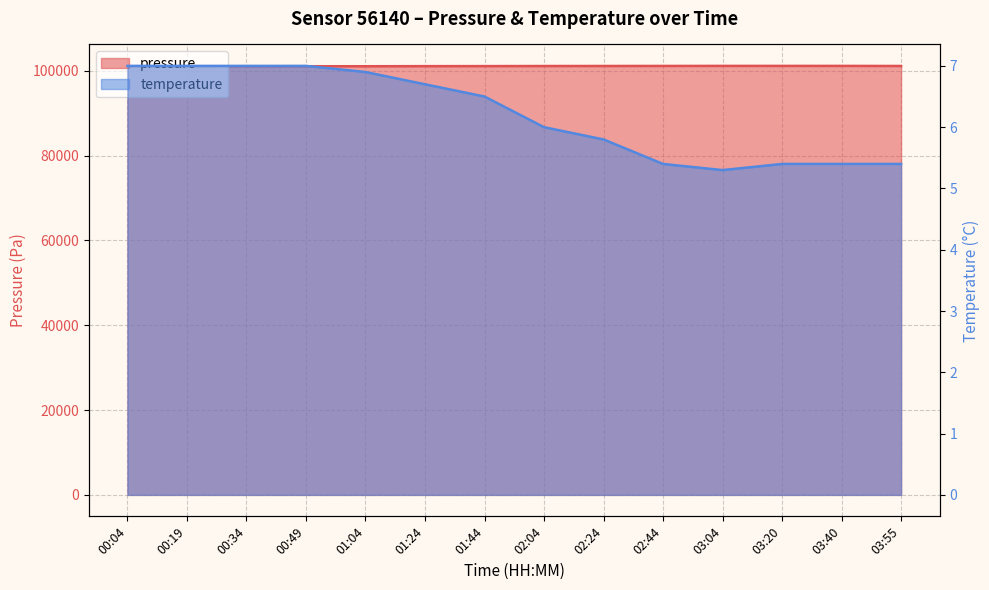

What is the difference between the second highest and minimum values in the pressure series?

130.0